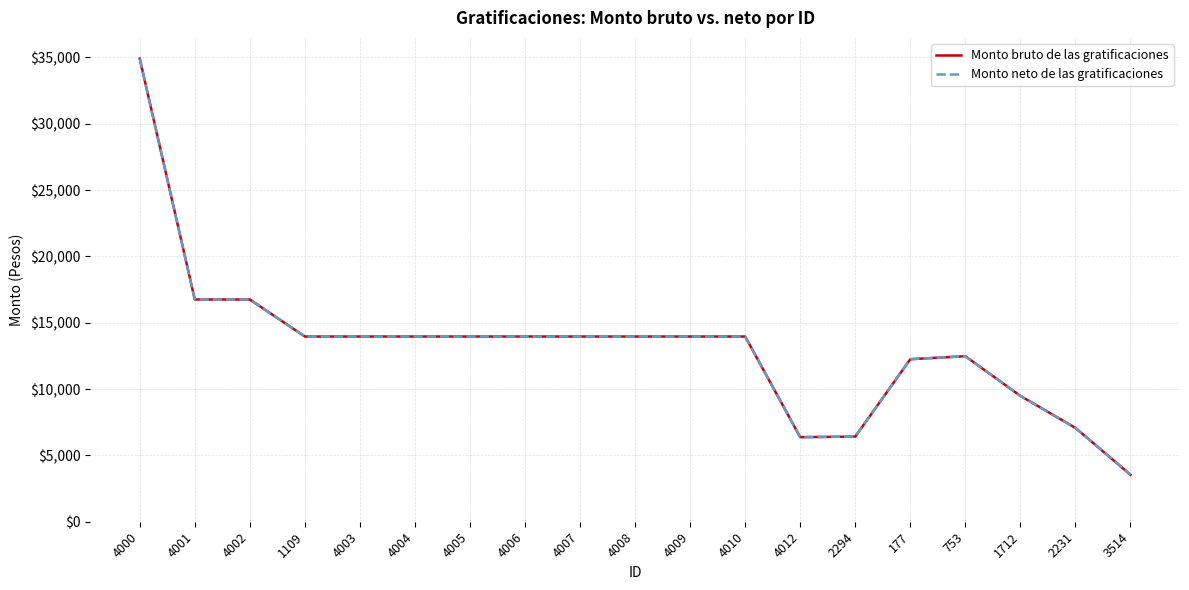

Which series has the widest spread of values?

Monto bruto de las gratificaciones